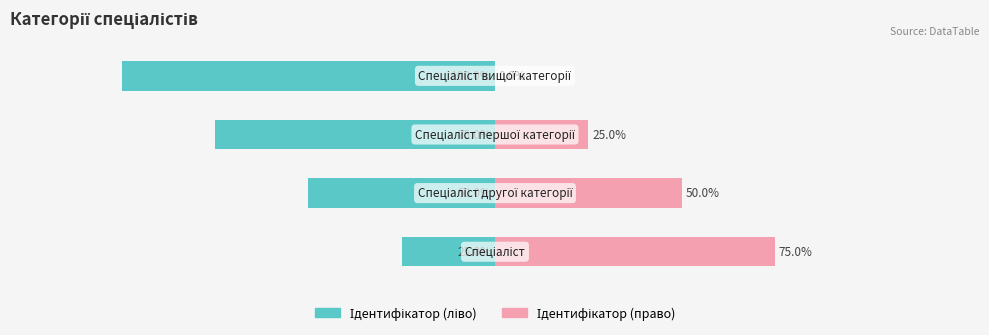

What is the average value of the Ідентифікатор (ліво) series?

-62